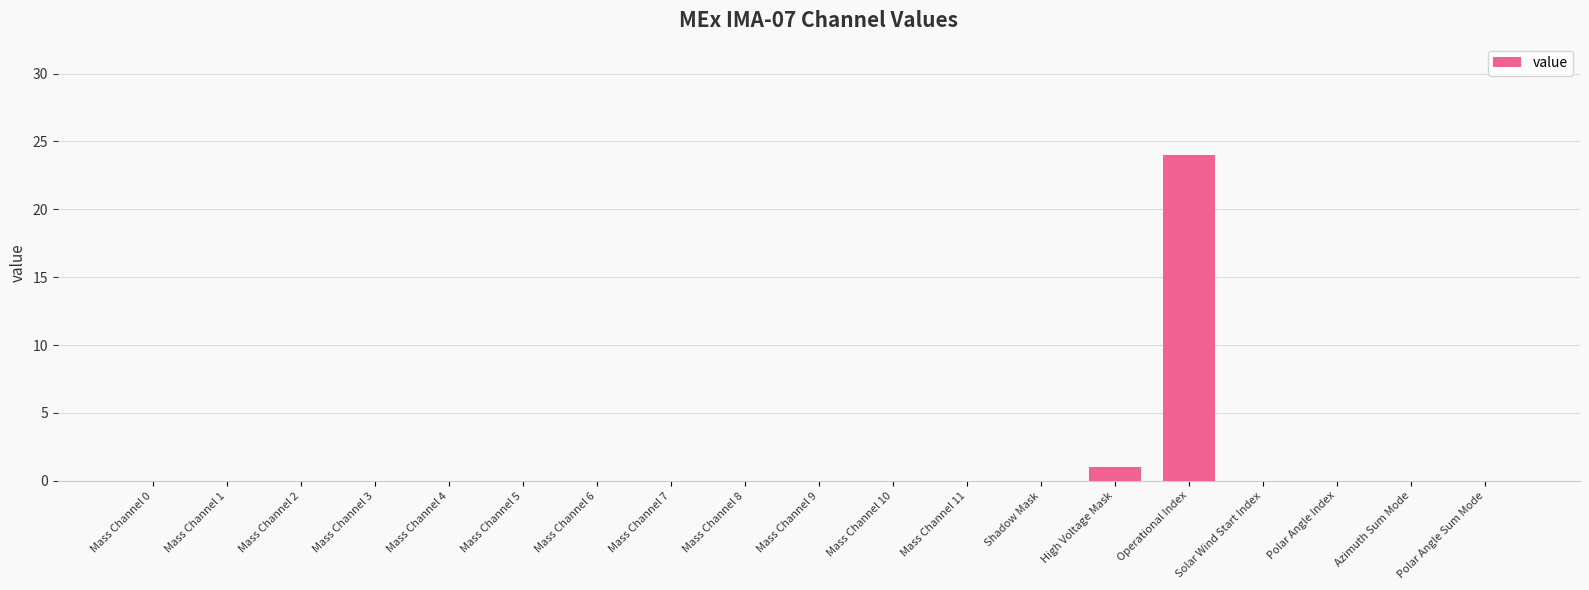

At which category does the chart reach its peak across all series?

Operational Index